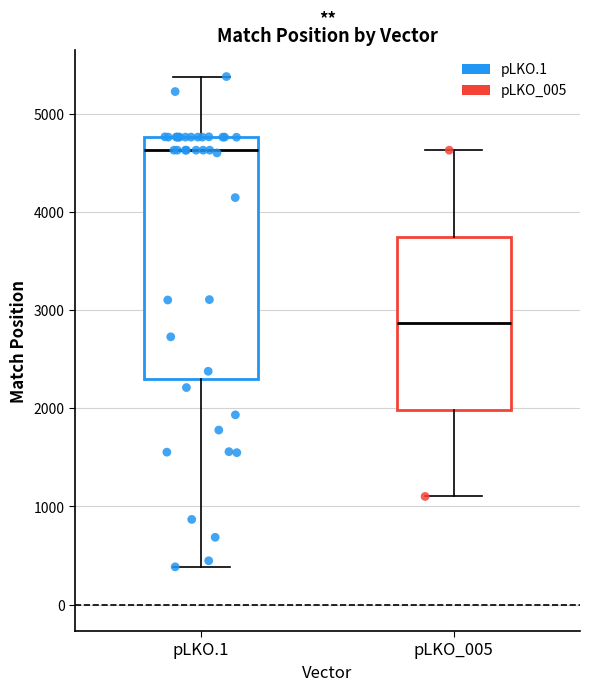

Where does the upper whisker of the box for pLKO_005 end on the y-axis? The values are not printed on the chart, so give them approximately, as read against the axis.

4600